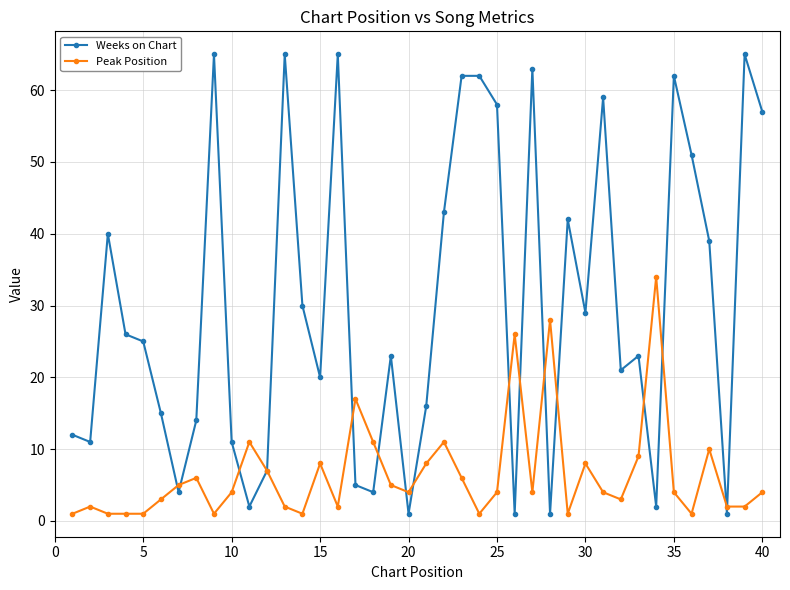

What is the maximum value for Weeks on Chart?

65